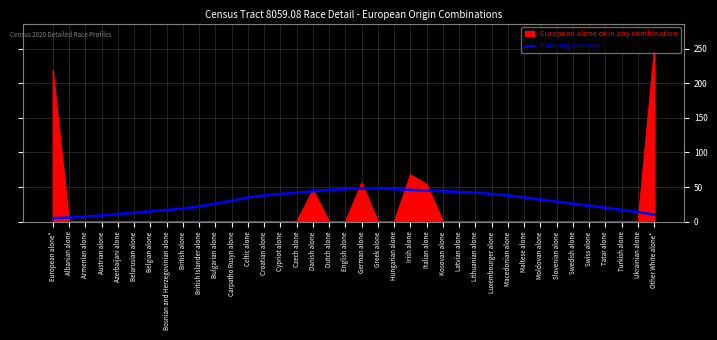

True or false: European alone or in any combination has a value of 0 at Belgian alone.

True